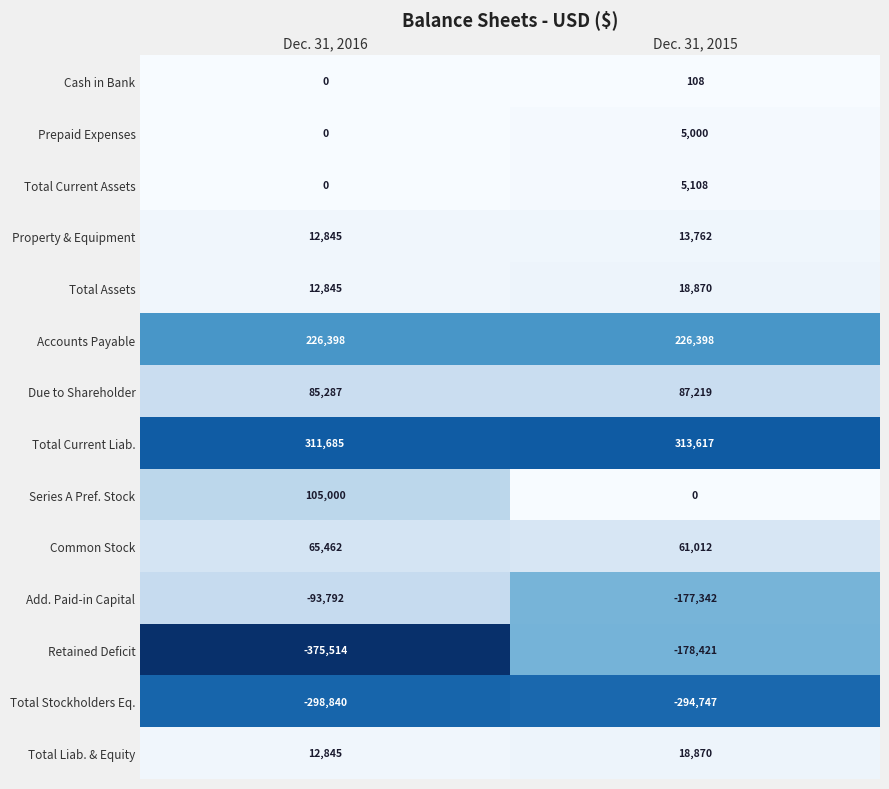

Count the number of categories in the chart.

2